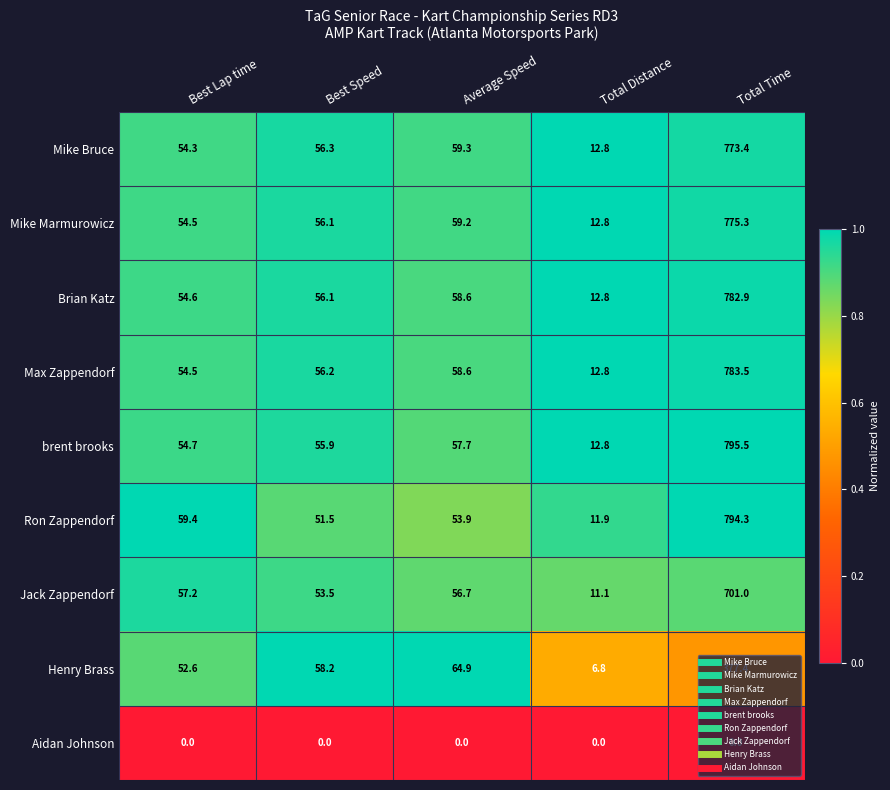

What is the greatest value displayed?

795.5